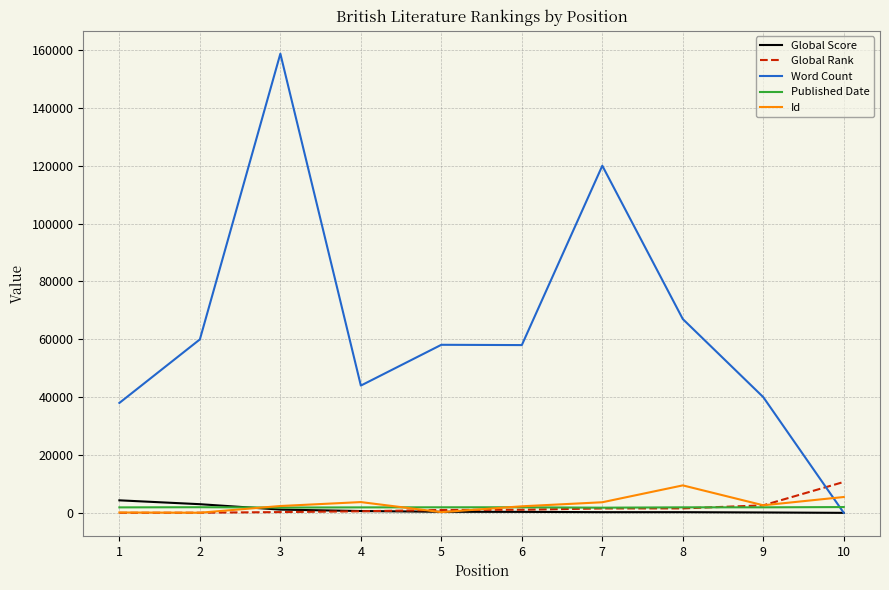

How many intersections are there between Word Count and Published Date?

1